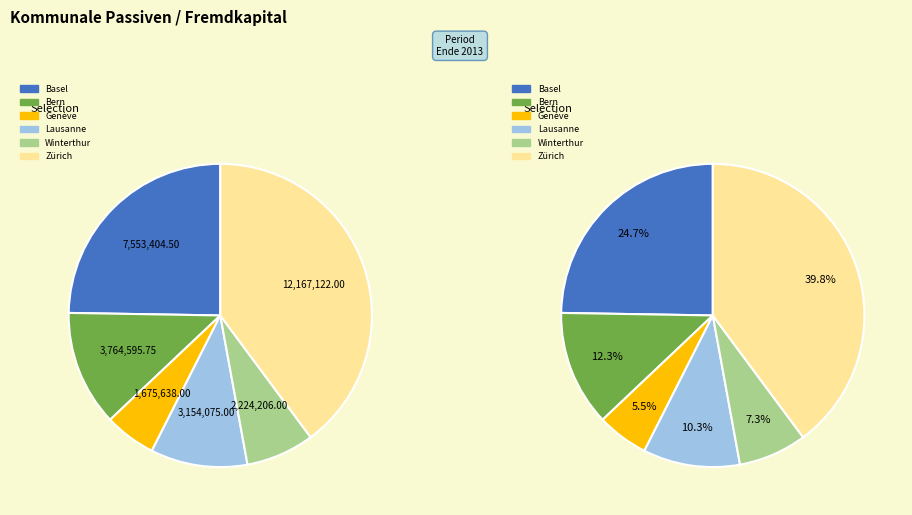

What is the largest slice in the pie chart?

Zürich